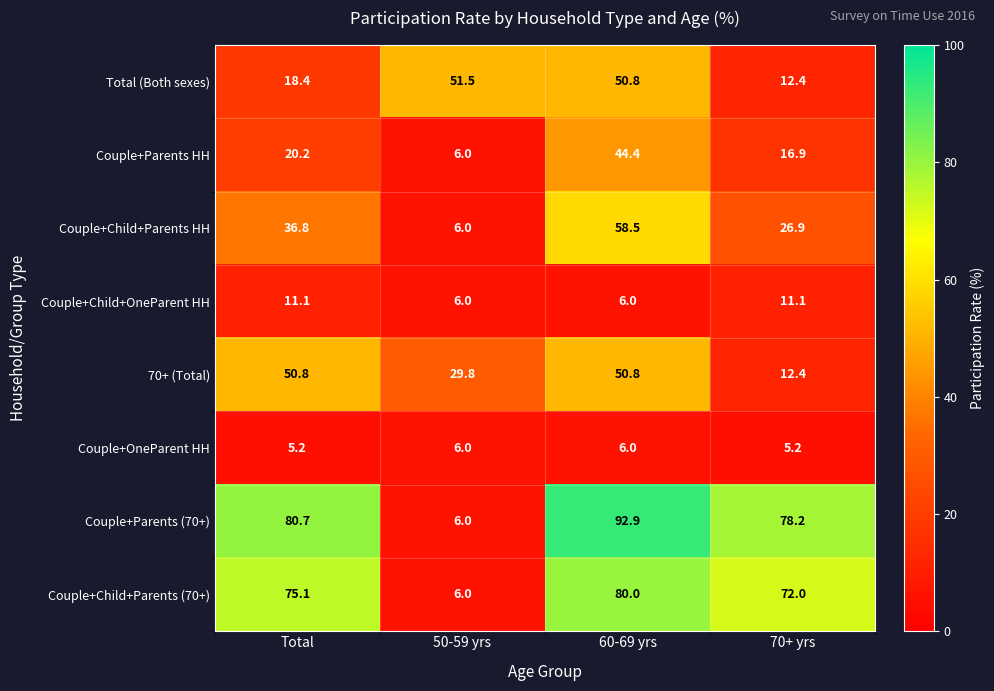

Which category has the lowest value in the Total (Both sexes) series?

70+ yrs